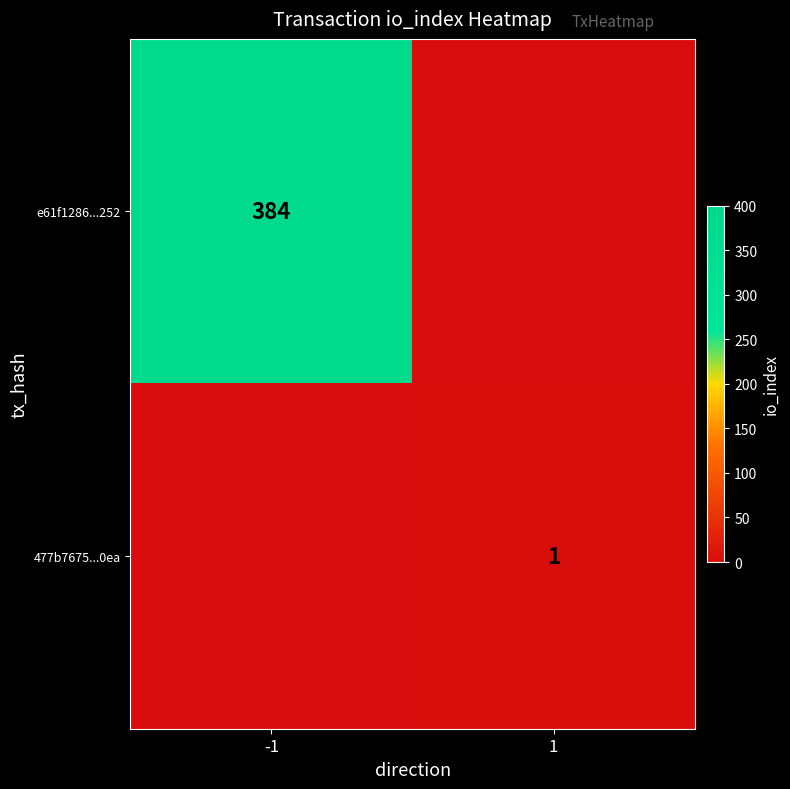

Which category has the lowest value across all series?

1